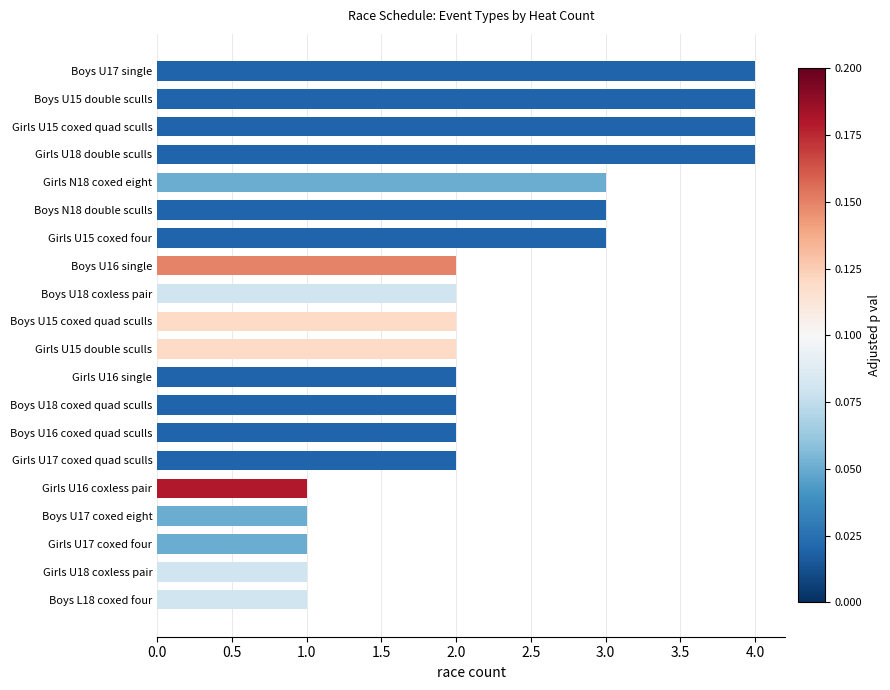

What is the change in value from Boys L18 coxed four to Girls U15 coxed four?

+2